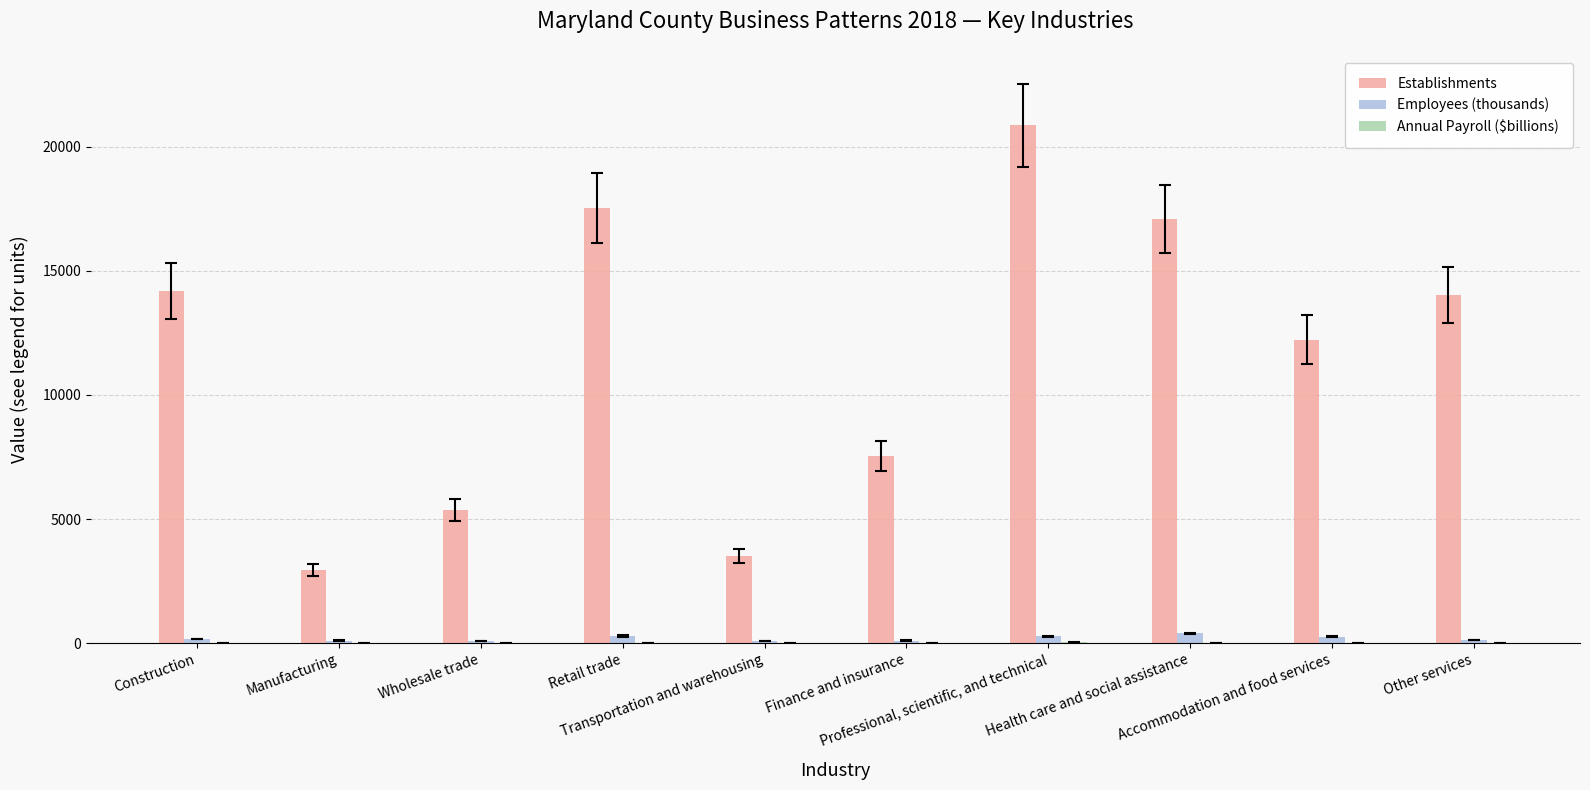

Are the bars grouped side by side (vs. stacked)?

Yes